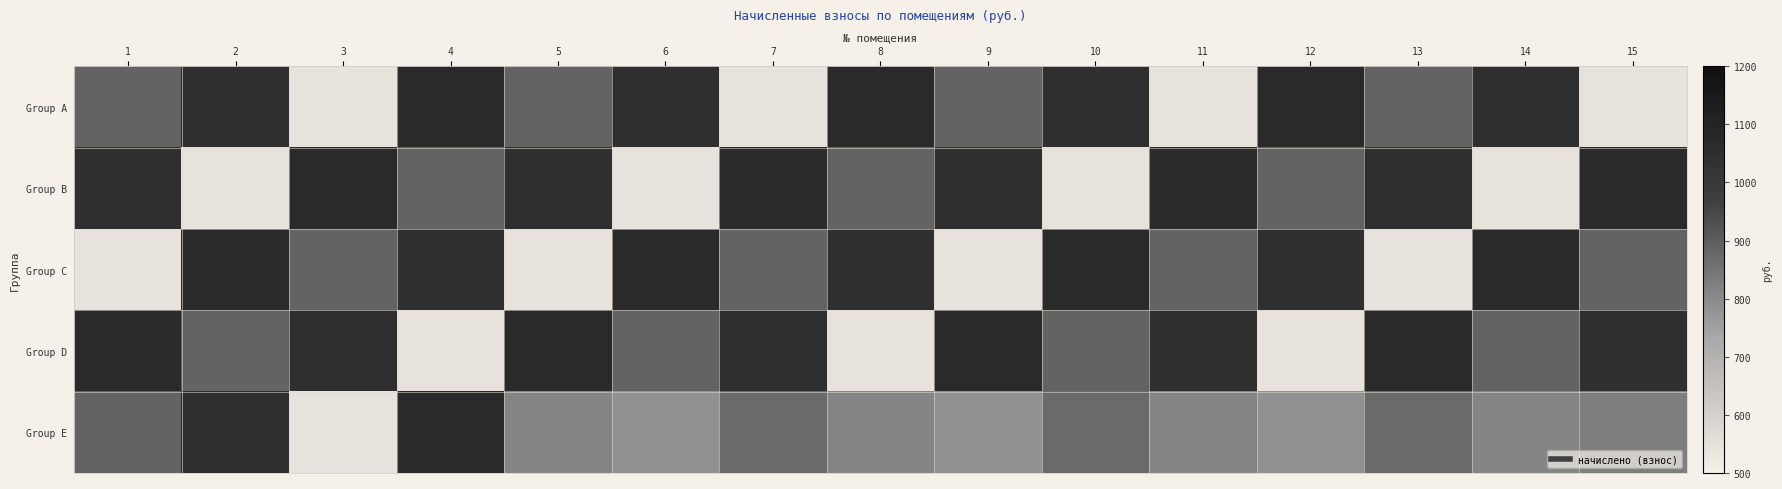

What is the smallest value displayed?

543.6